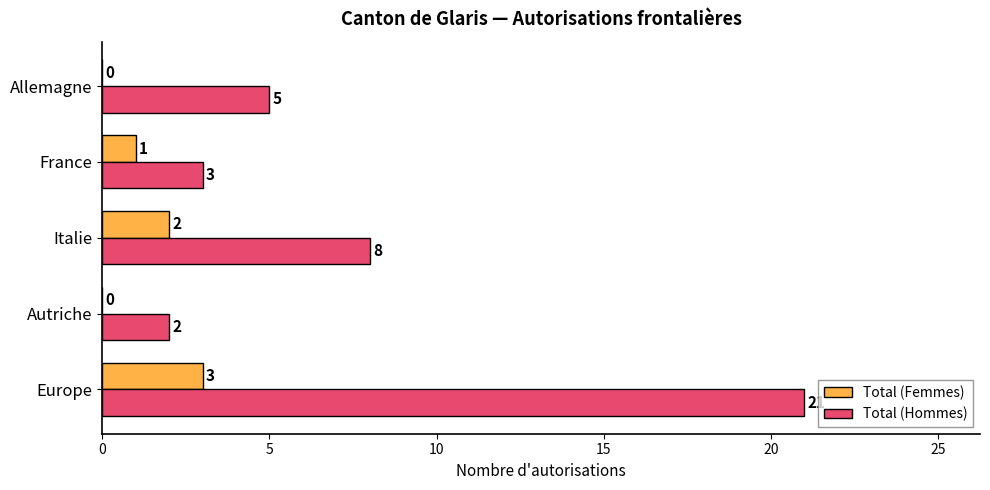

Between Europe and Allemagne, which series saw the biggest shift?

Total (Hommes)